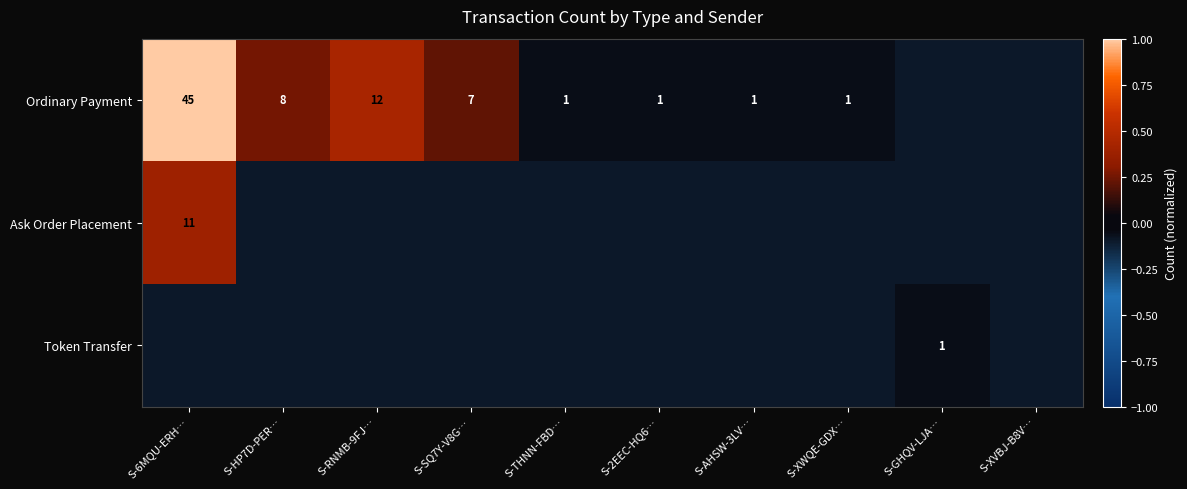

The Ordinary Payment series shows 1.8 at S-2EEC-HQ6…. True or false?

False